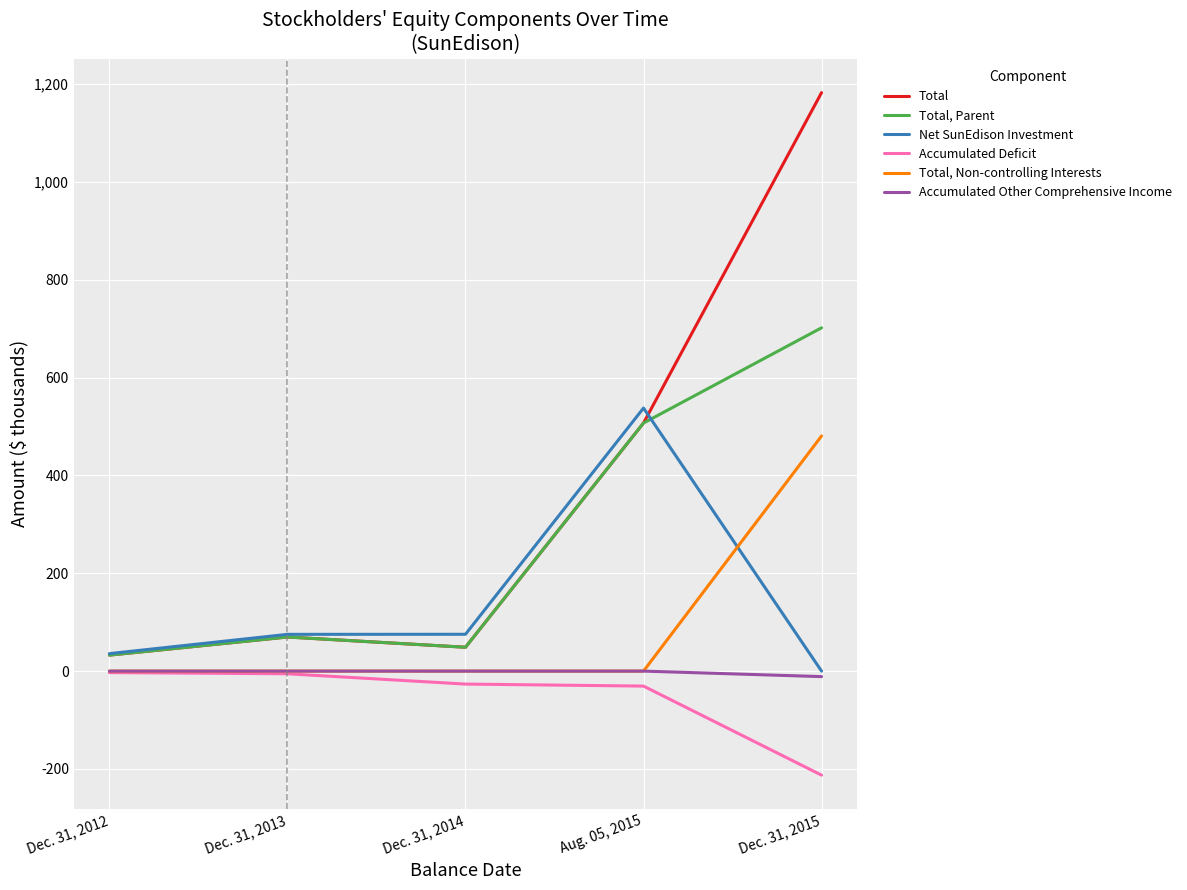

Where is Total nearest to the value 607?

Aug. 05, 2015